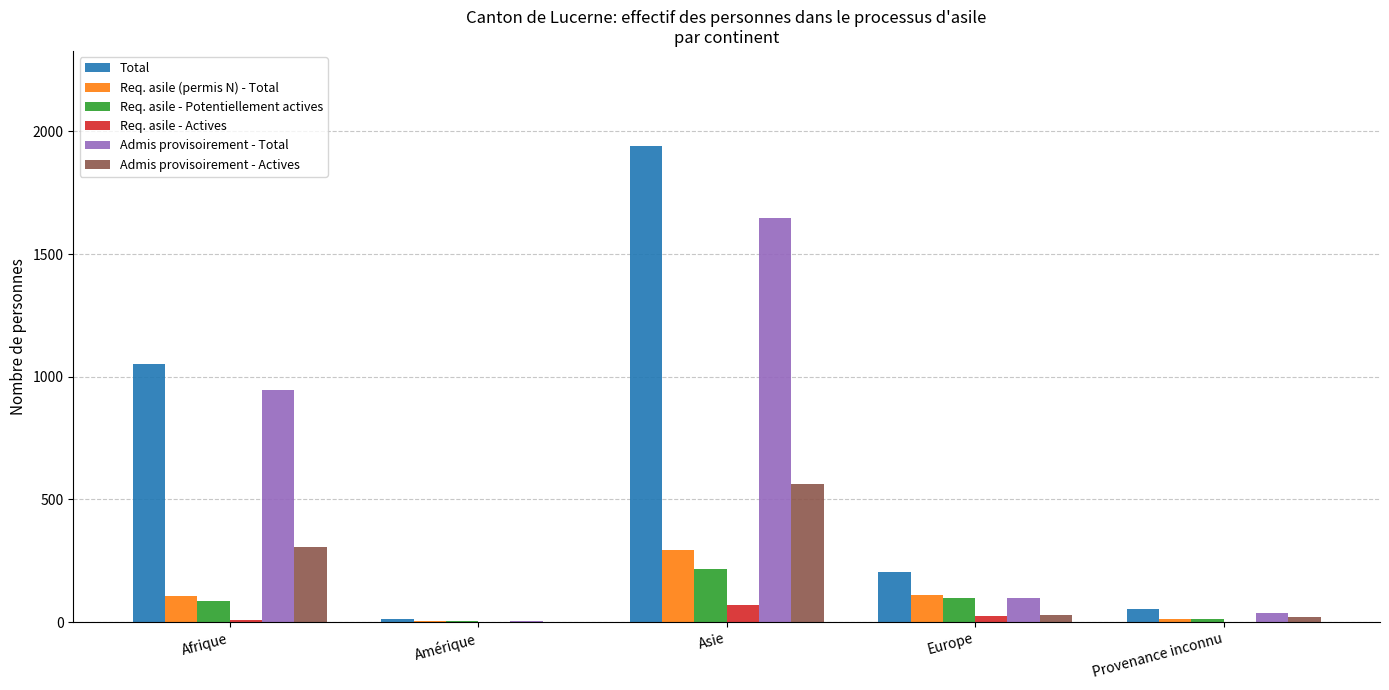

The Total series shows 12 at Amérique. True or false?

True